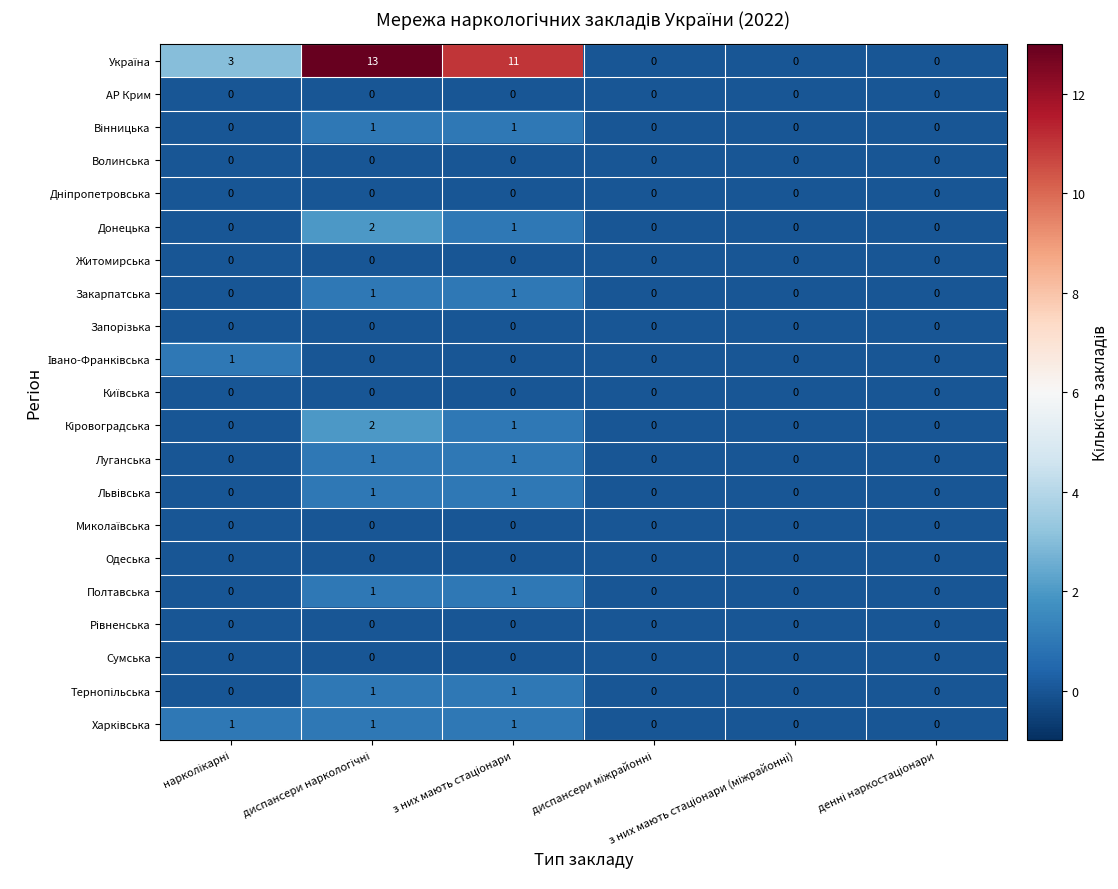

What is the sum of all Донецька values?

3